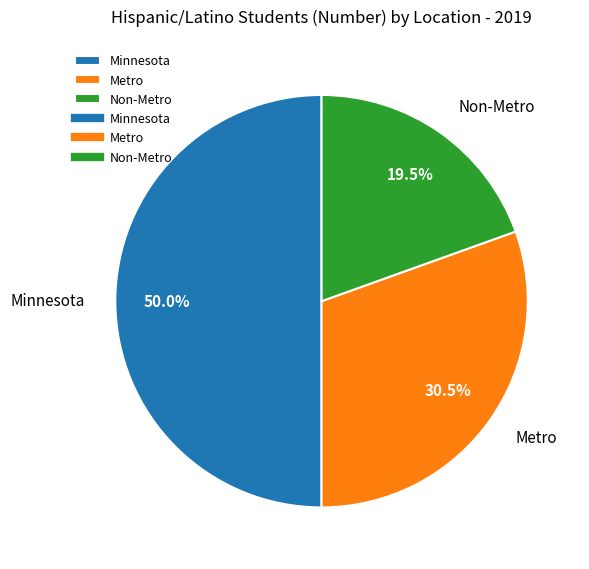

Do Metro and Minnesota together represent more than half of the pie?

Yes